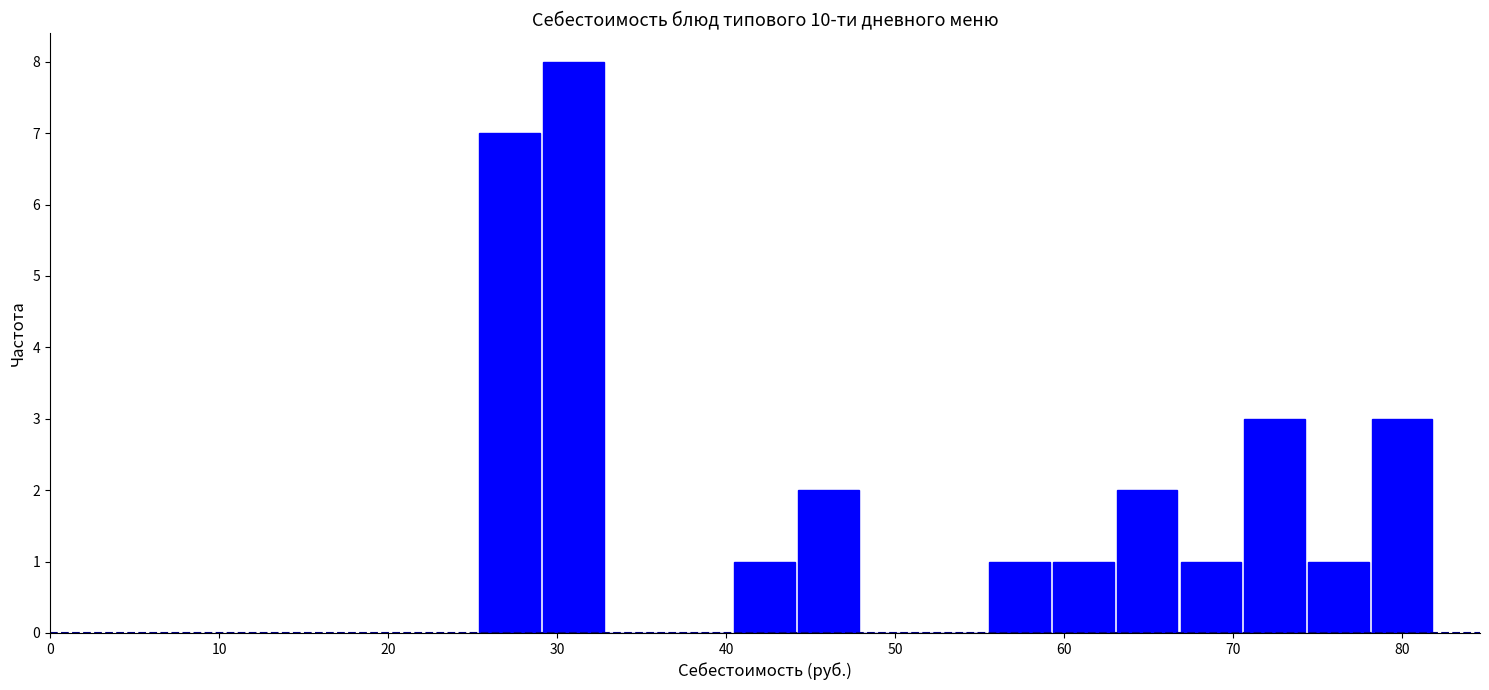

Read against the x-axis, roughly where is the centre of the tallest bar?

31